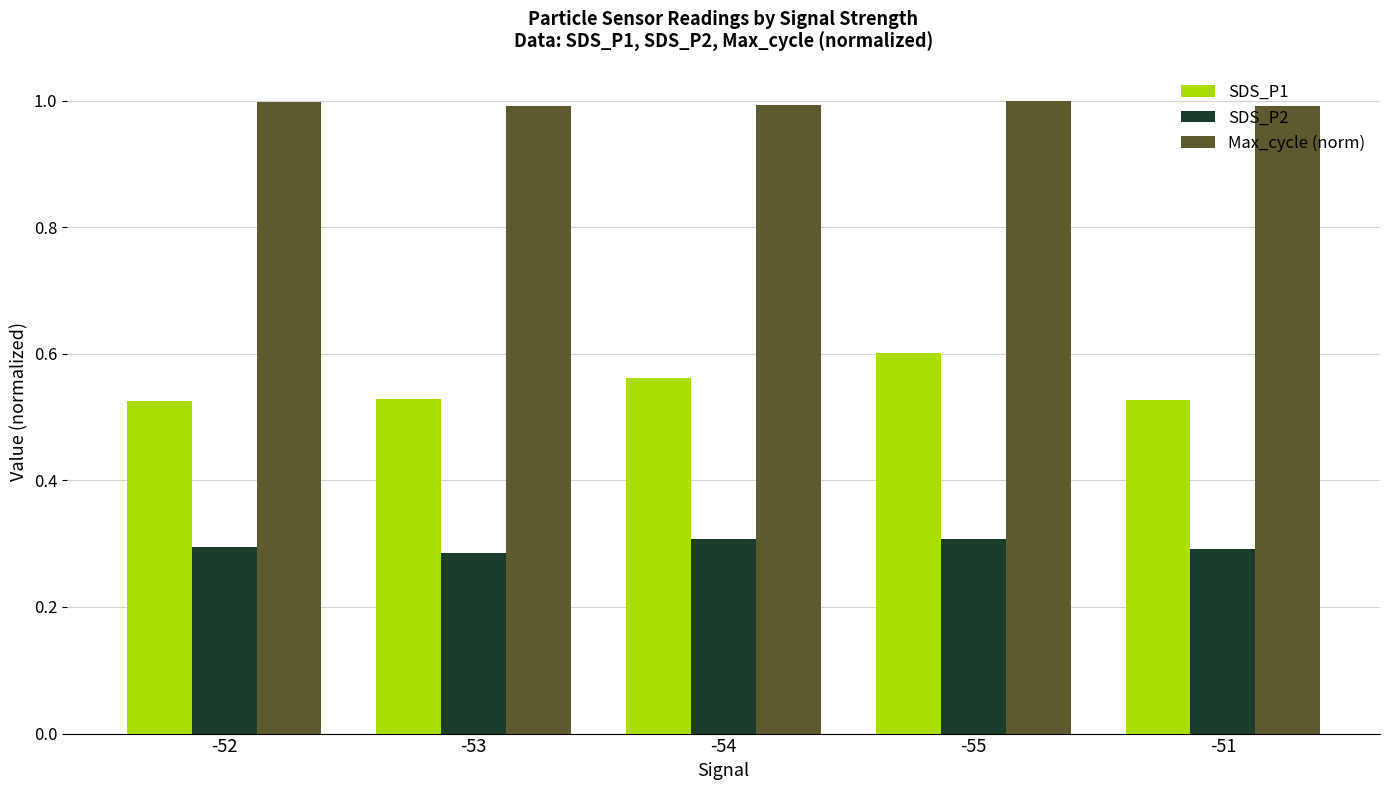

The value of Max_cycle (norm) at -55 is 1.0. True or false?

True